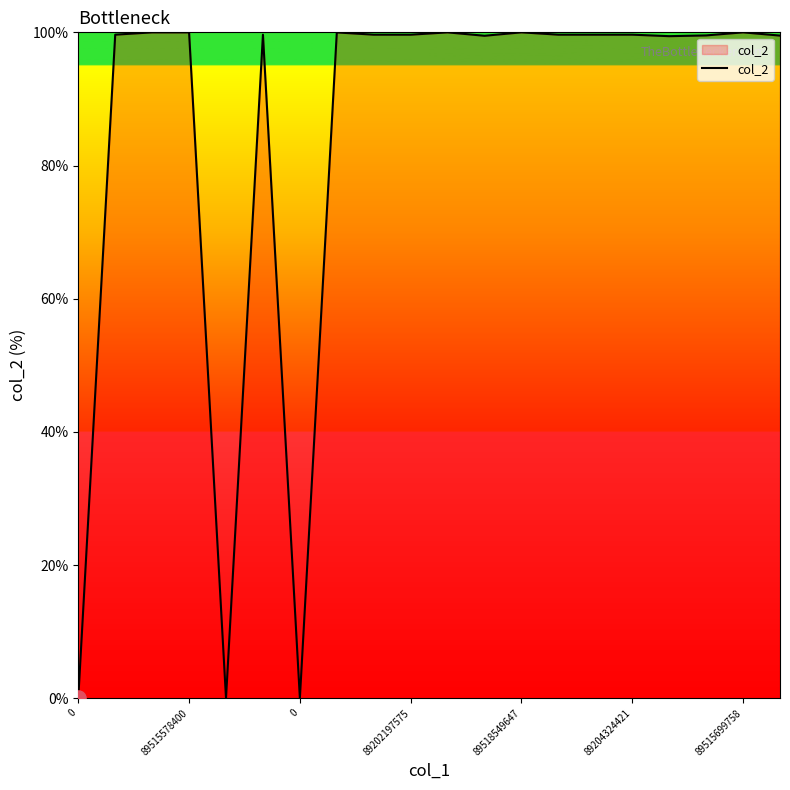

What is the difference between the maximum and minimum values?

100.0